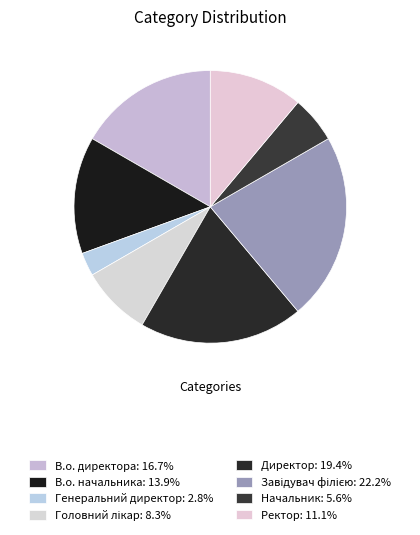

The Начальник slice represents 6% of the pie. True or false?

True